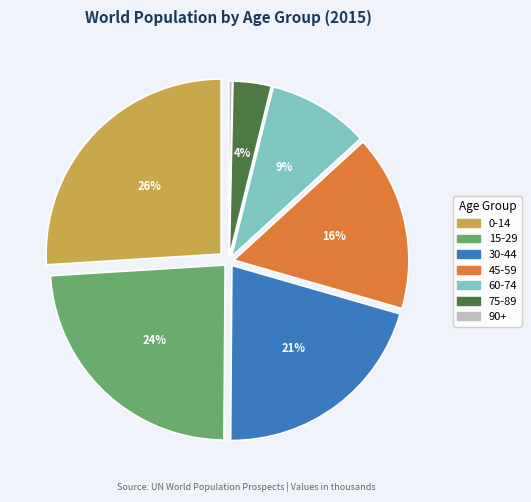

Is there a majority slice in this chart?

No